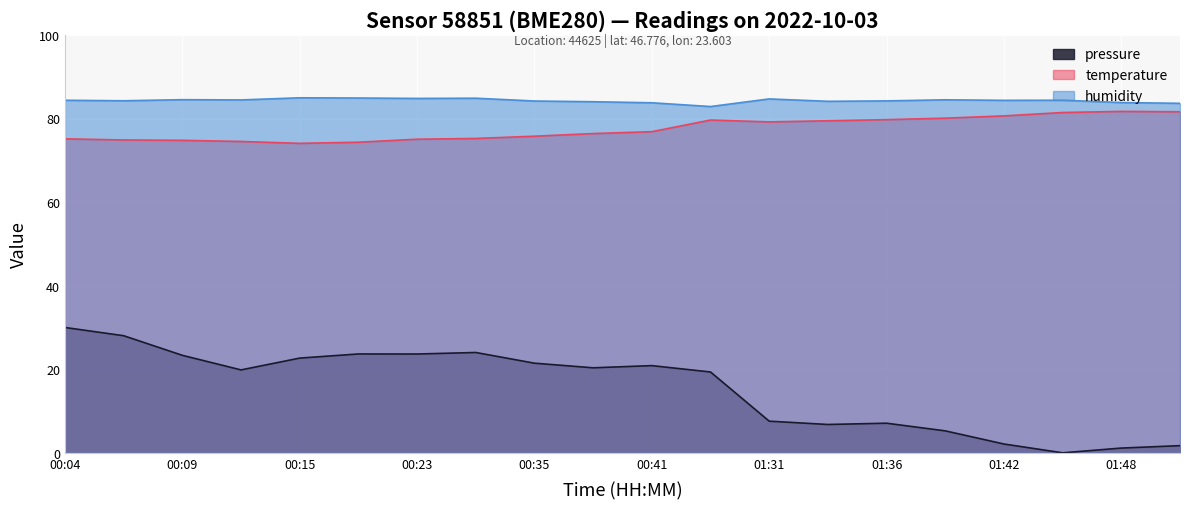

What is the average value of the humidity series?

84.3